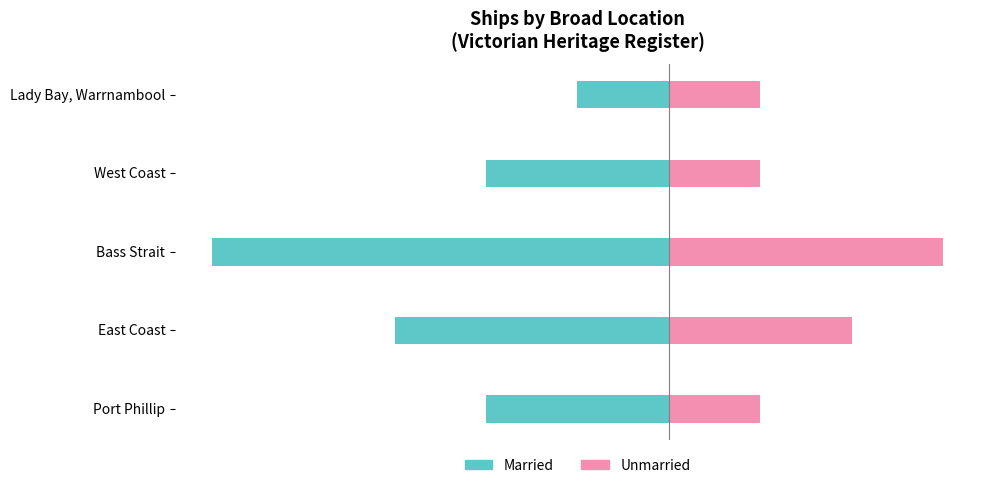

What are all the series names shown in the legend?

Married, Unmarried